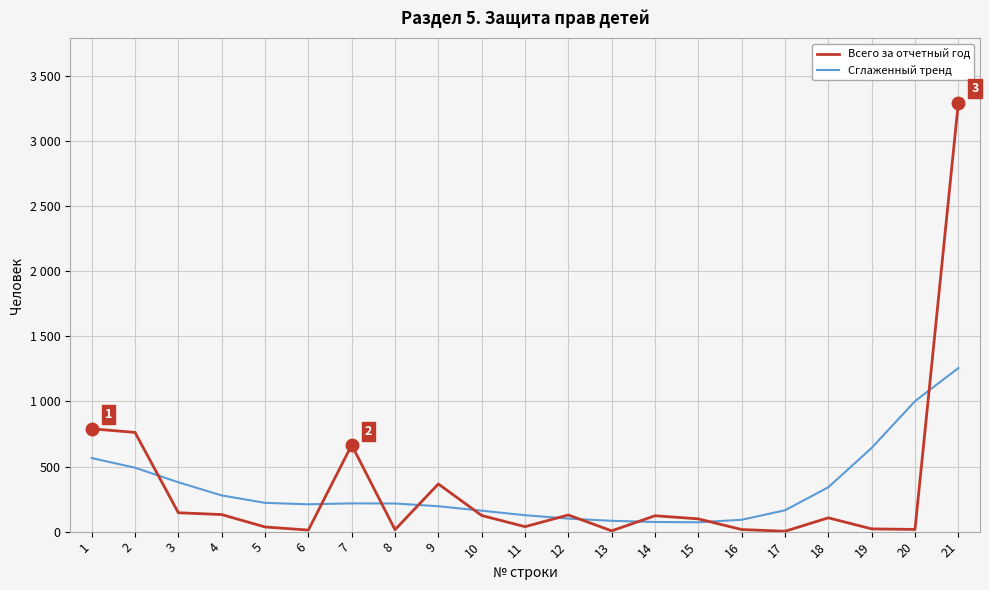

Does the chart have visible grid lines?

Yes